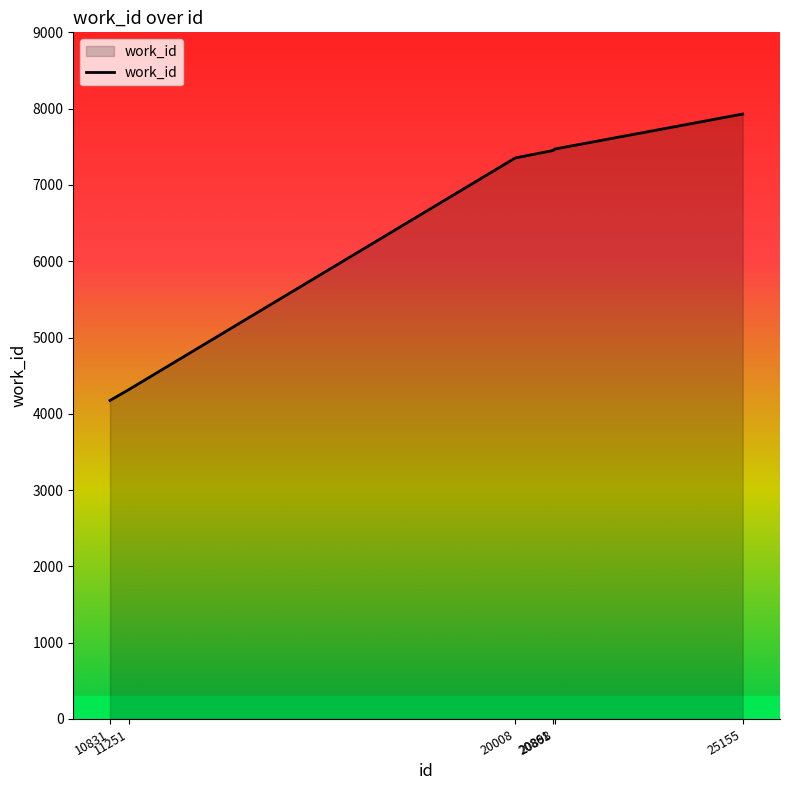

Is it true that the value at 10831 is 4175?

True